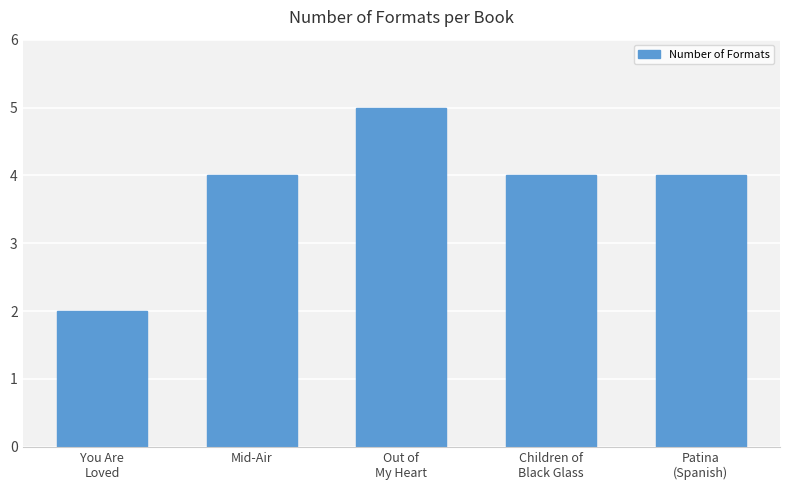

What is the minimum value shown in the chart?

2